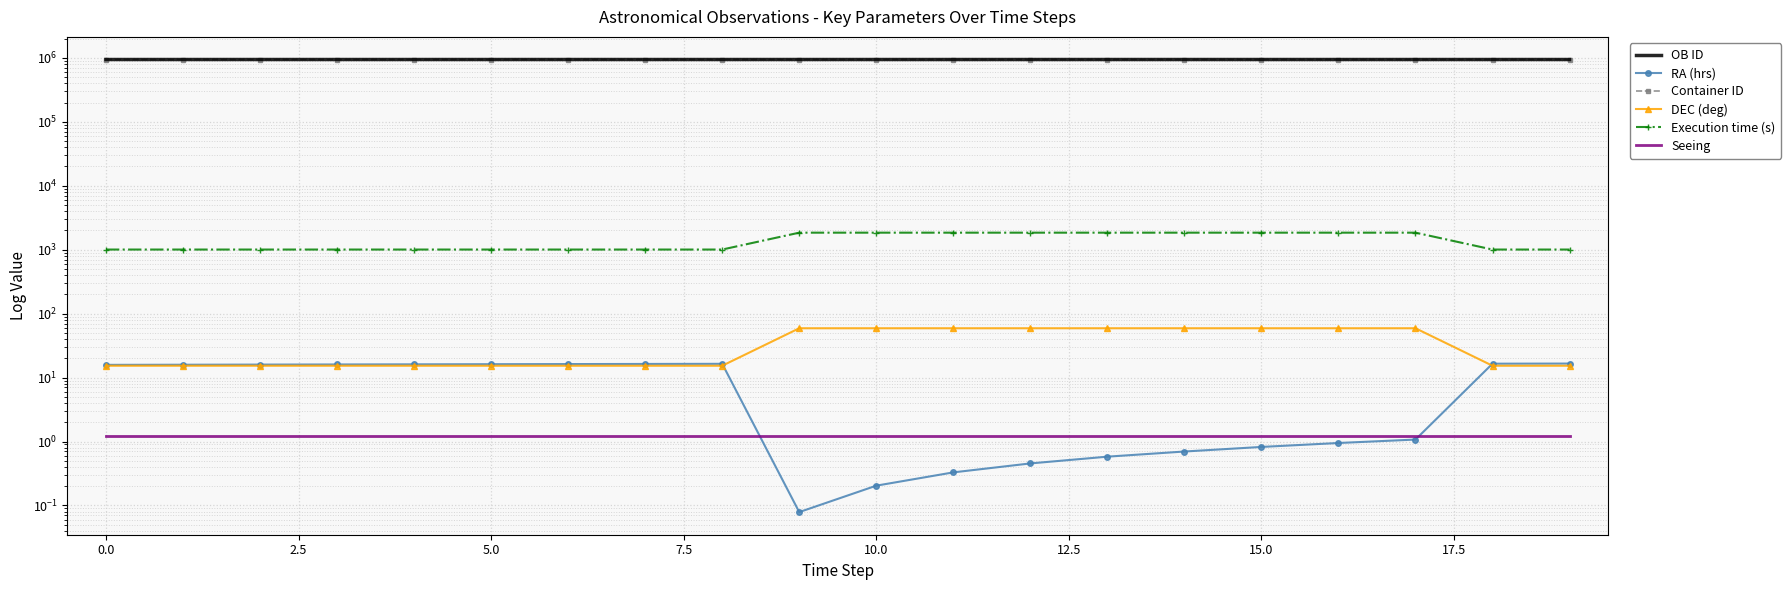

True or false: Execution time (s) and RA (hrs) intersect in this chart.

False